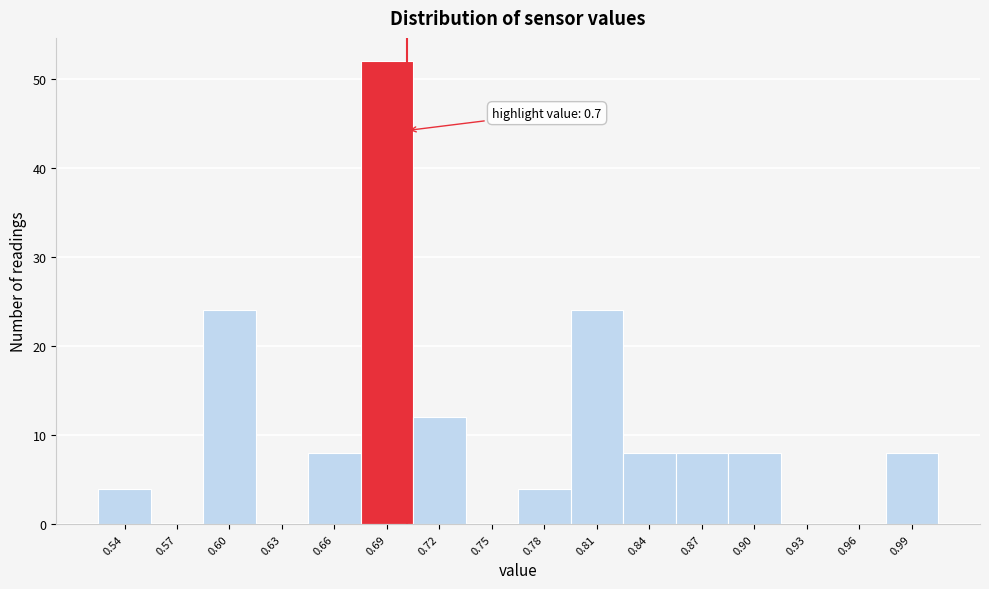

Over which range of the x-axis is the bar tallest?

0.675 to 0.705